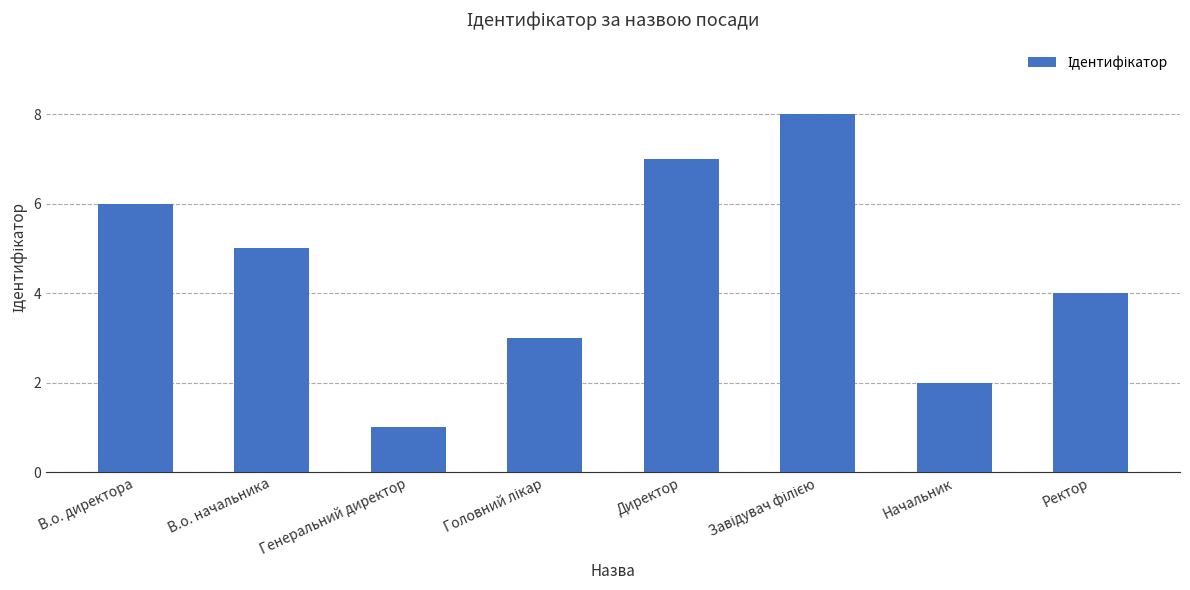

Where is the data nearest to the value 4?

Ректор